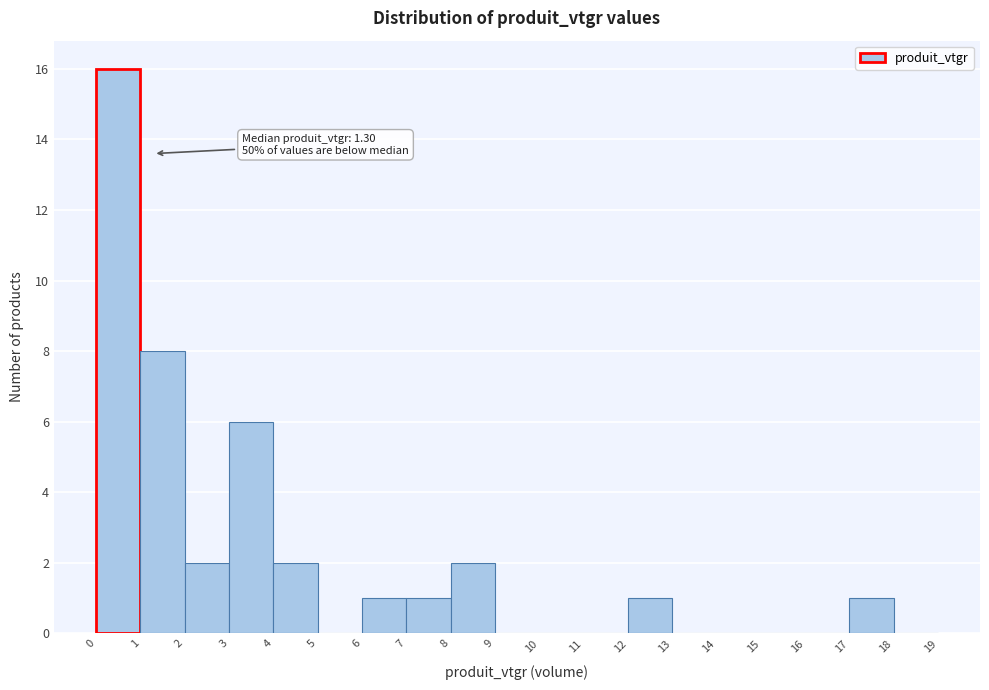

Which range on the x-axis has the tallest bar?

0 to 1